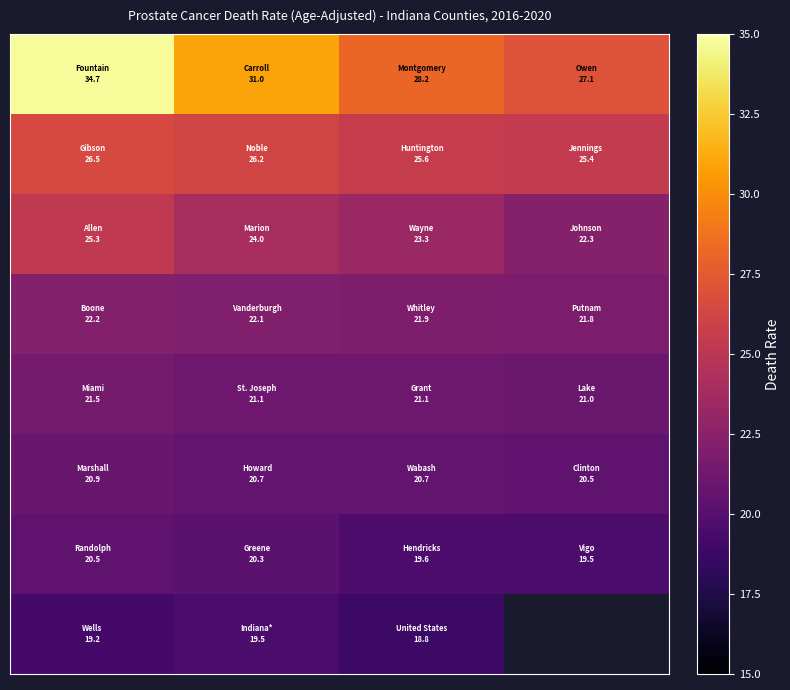

How many categories are shown in the chart?

4